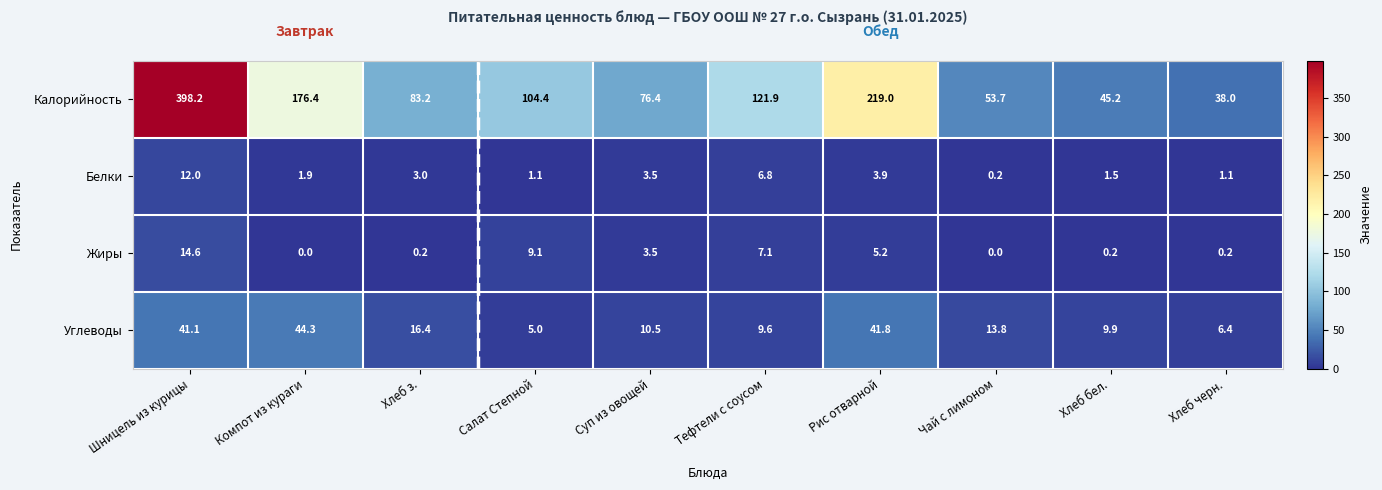

What is the difference between the highest and lowest values at Тефтели с соусом?

115.1